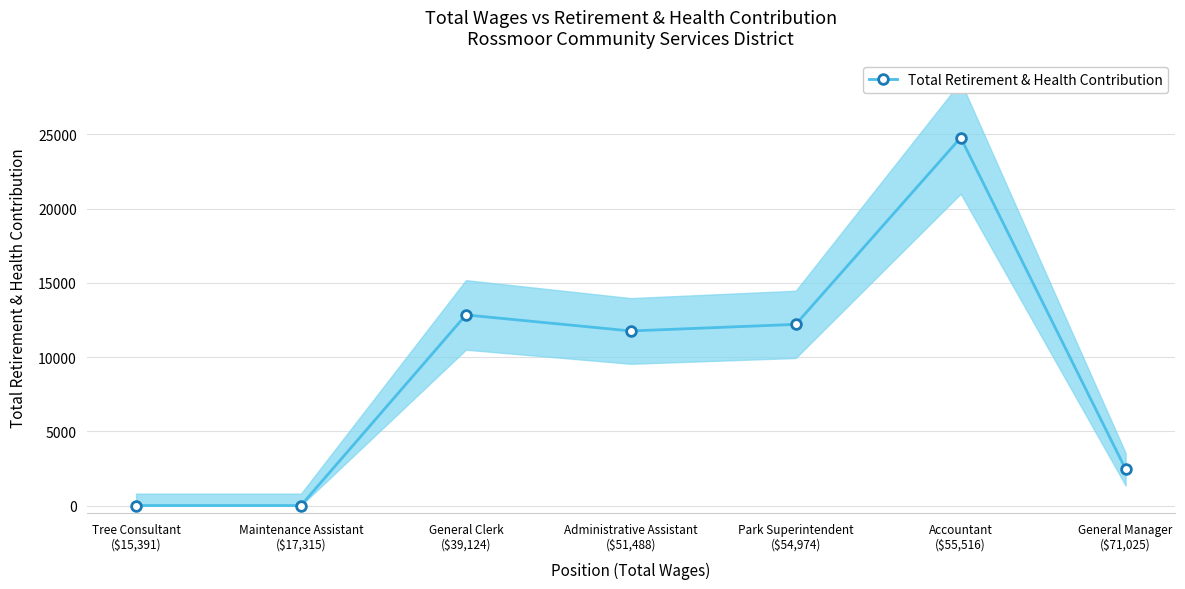

How many points are lower than both their immediate neighbors (excluding endpoints)?

1